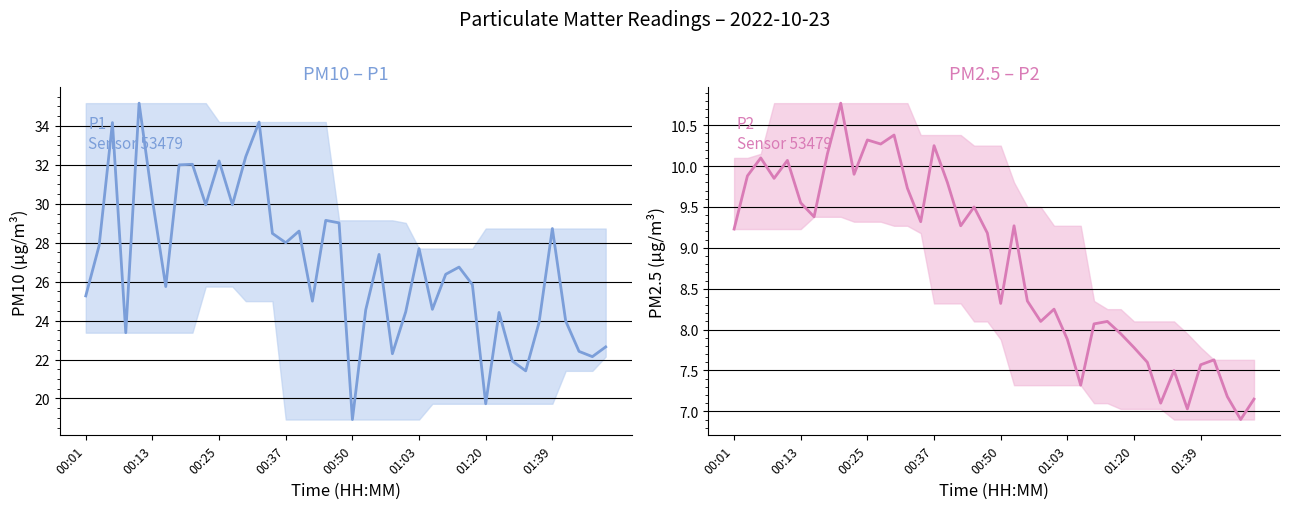

List the series in order of their overall mean, lowest first.

P2, P1